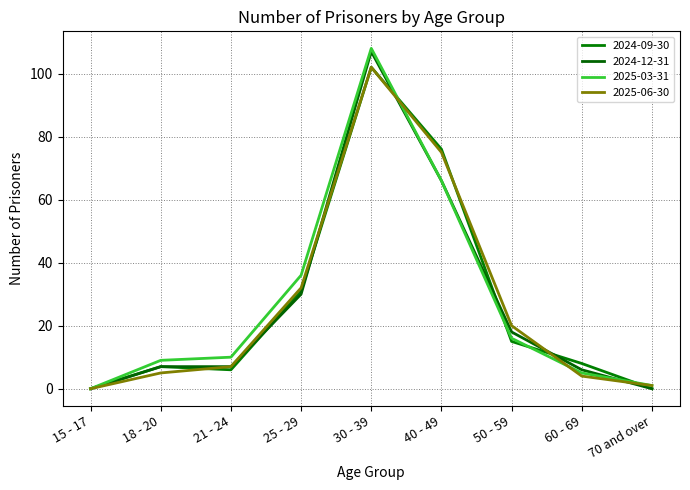

How many categories are shown in the chart?

9